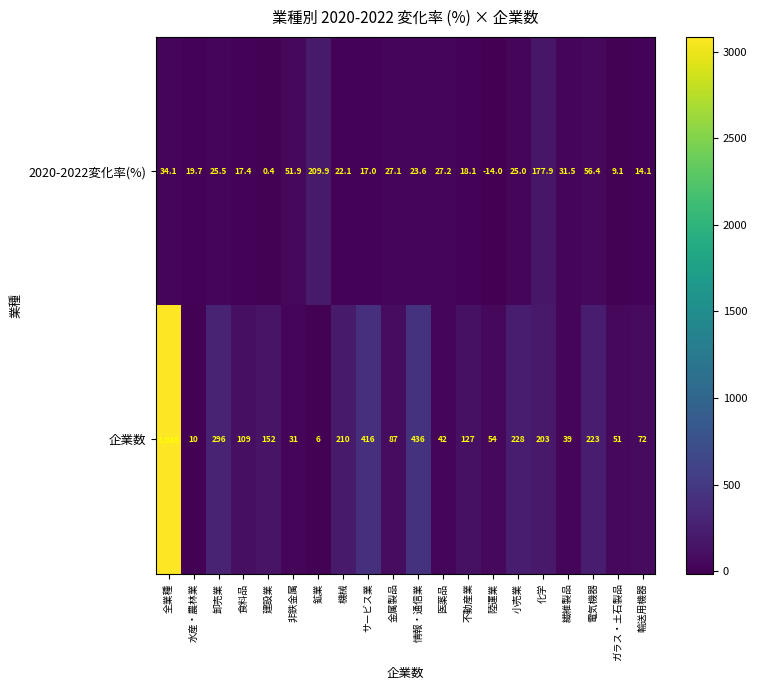

At which category does the chart reach its peak across all series?

全業種